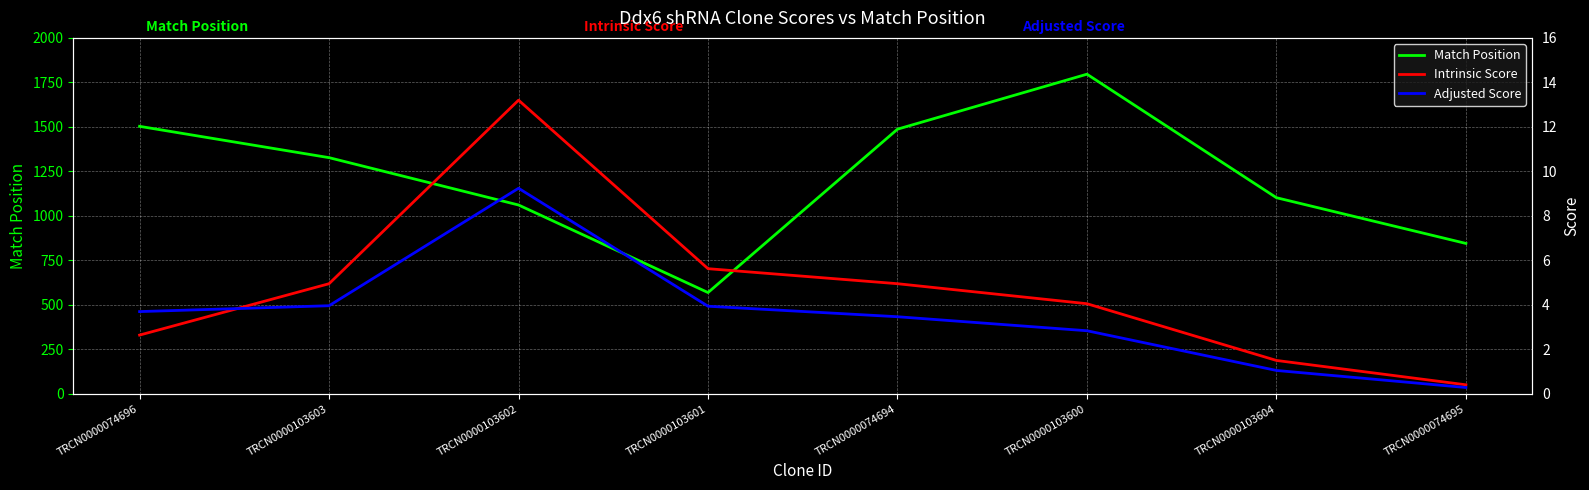

What is the label of the 1st point from the right?

TRCN0000074695